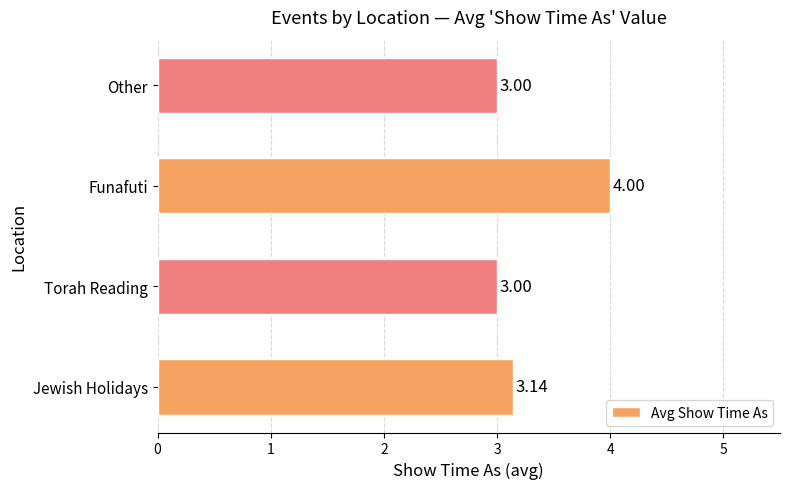

Count the values in the range 3 to 4.

4